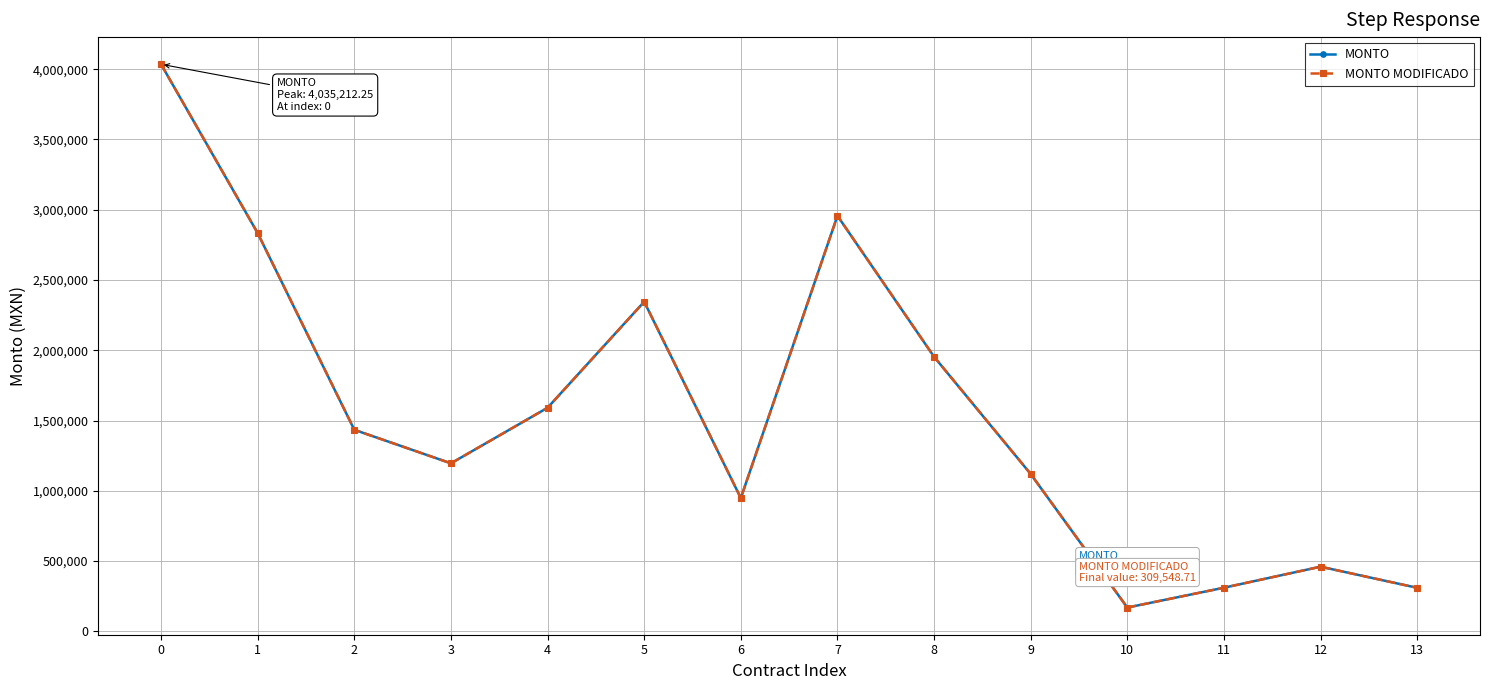

What is the difference between the MONTO MODIFICADO values at 0 and 5?

1689997.9